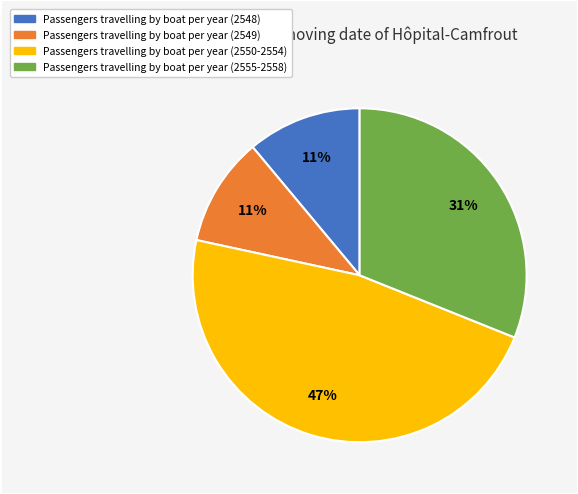

Is there a majority slice in this chart?

No